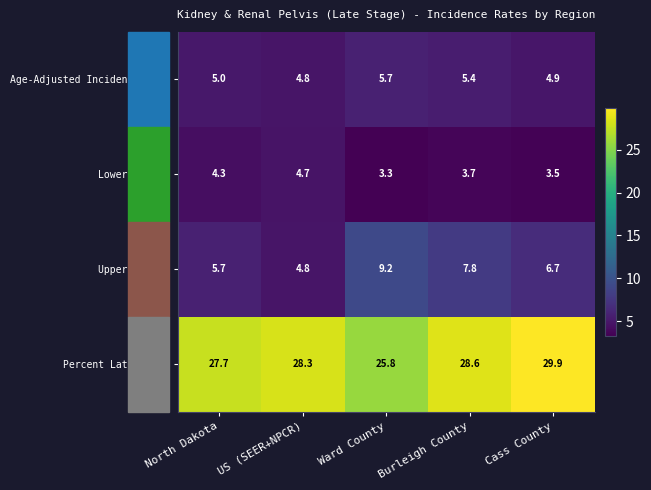

What is the difference between the maximum and second lowest values in the Age-Adjusted Incidence Rate series?

0.8